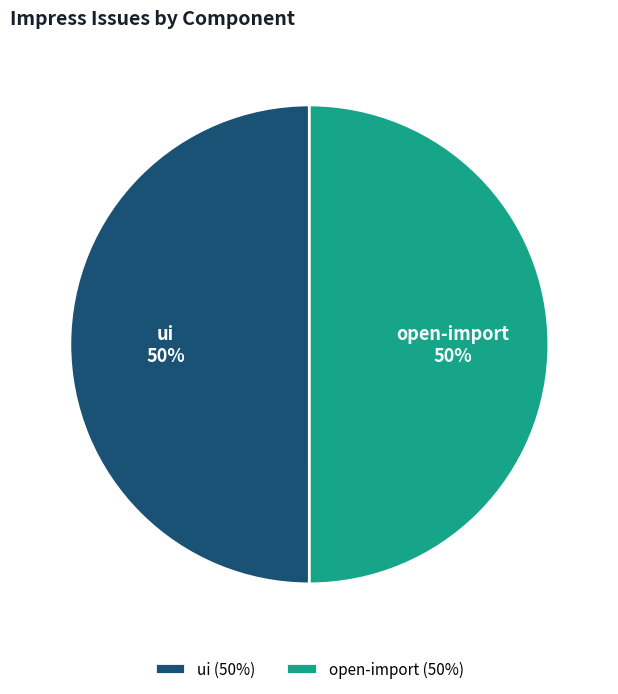

To the nearest percent, what percentage of the pie is open-import?

50%